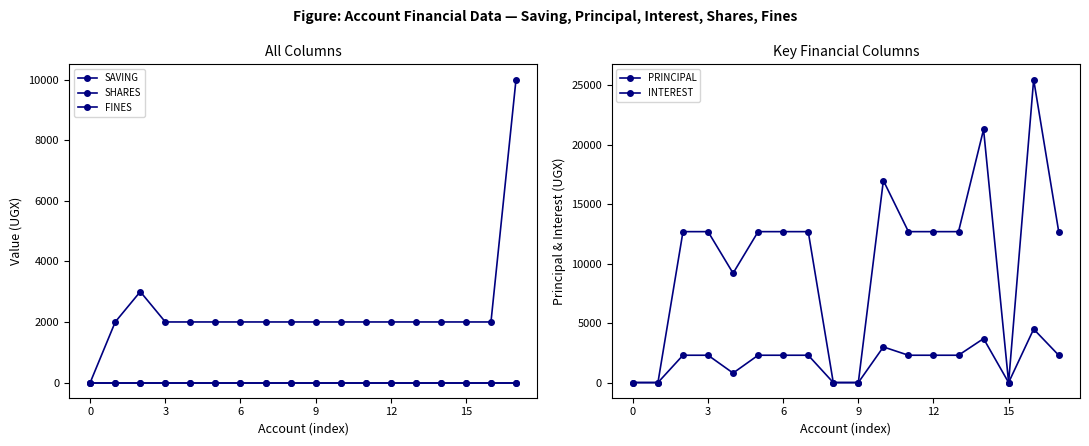

Which series has the largest range (max minus min)?

PRINCIPAL